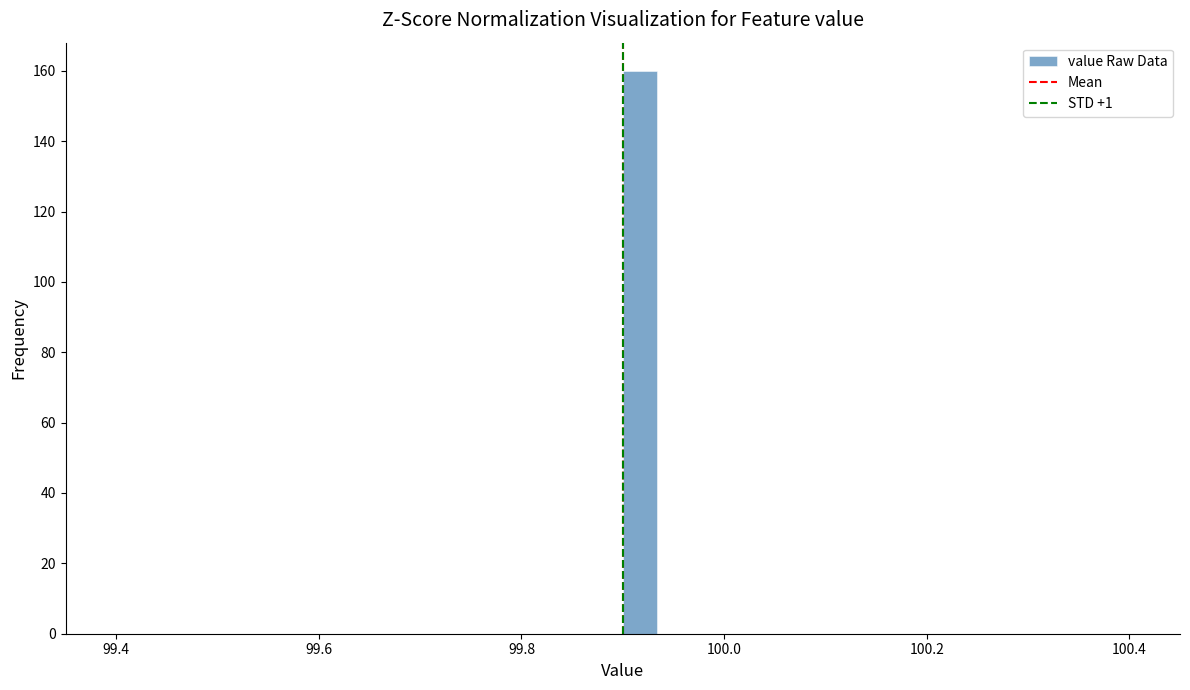

Read against the x-axis, roughly where is the centre of the tallest bar?

99.92